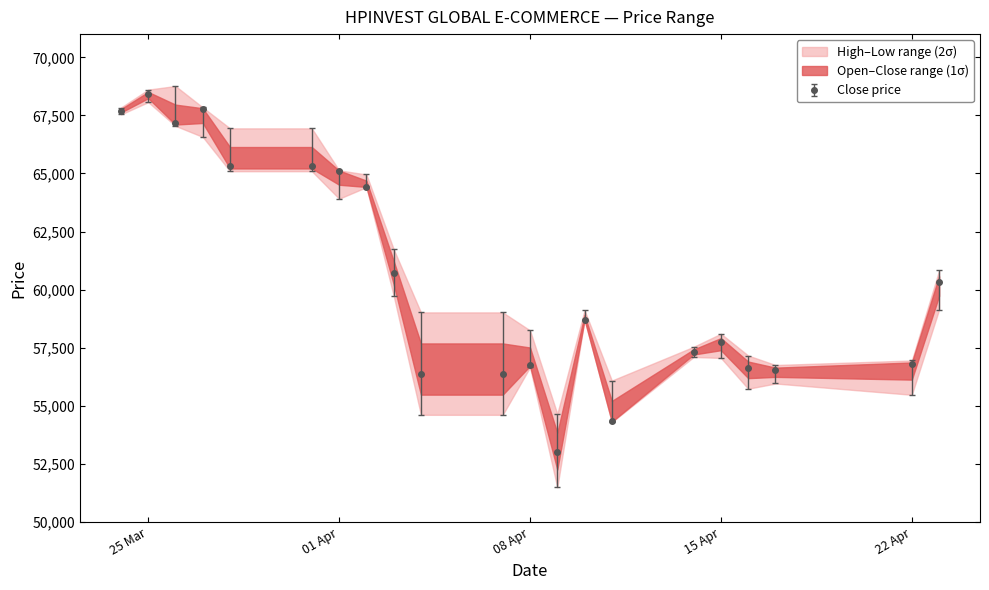

Which series has the largest range (max minus min)?

Low